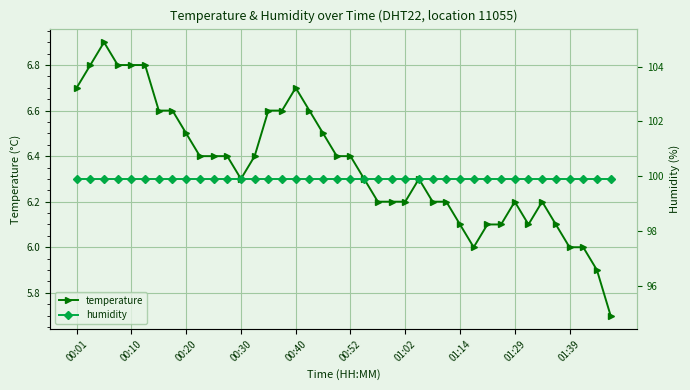

How many series are shown in this chart?

2